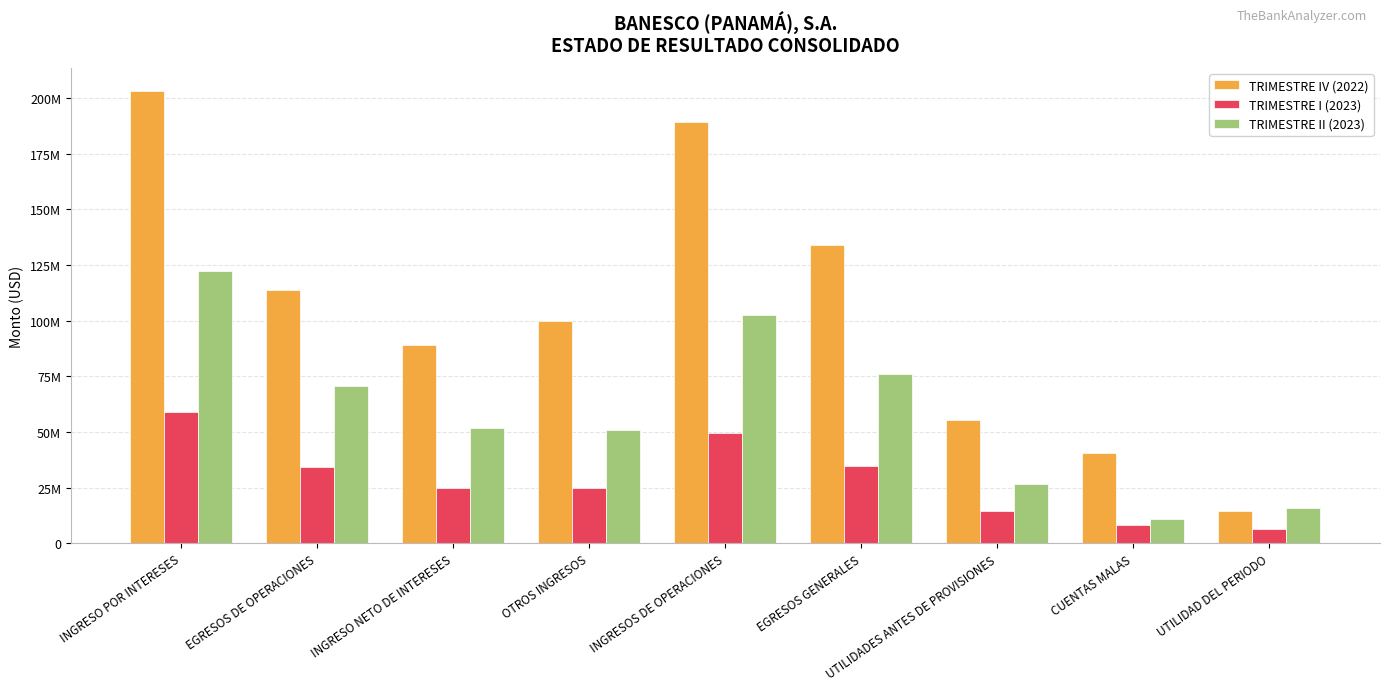

What are all the series names shown in the legend?

TRIMESTRE IV (2022), TRIMESTRE I (2023), TRIMESTRE II (2023)